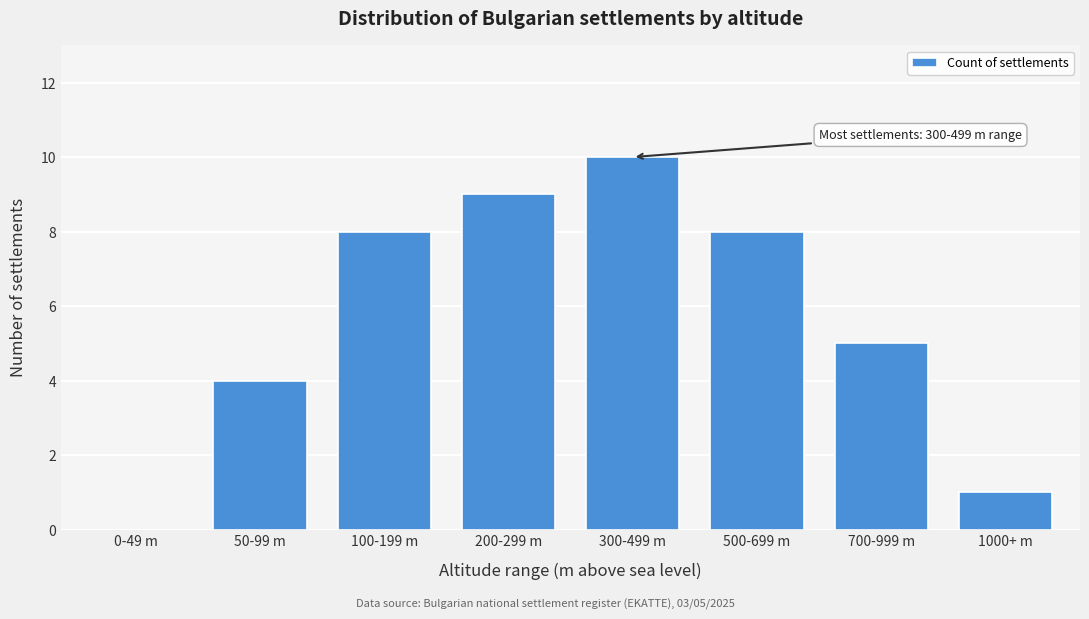

Reading left to right, what are all the values shown in this chart?

0-49 m=0	50-99 m=4	100-199 m=8	200-299 m=9	300-499 m=10	500-699 m=8	700-999 m=5	1000+ m=1